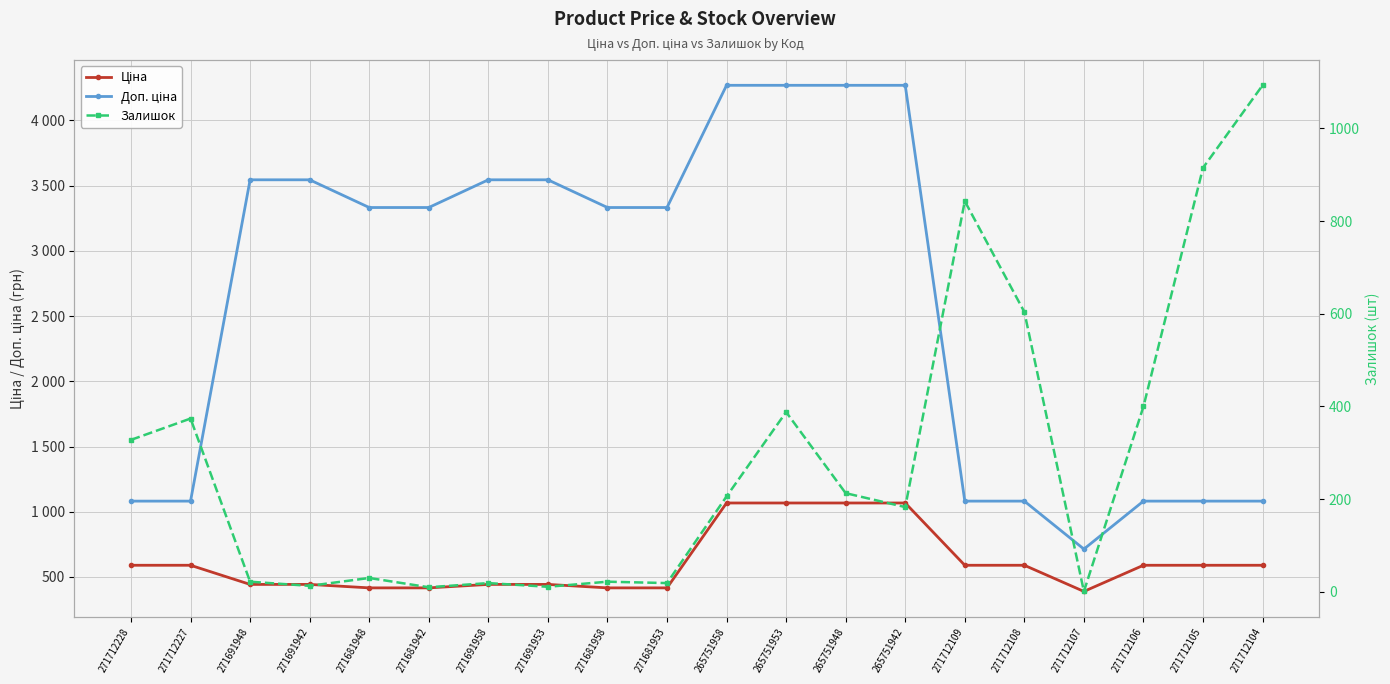

What is the total value across all series at 271712106?

2071.6